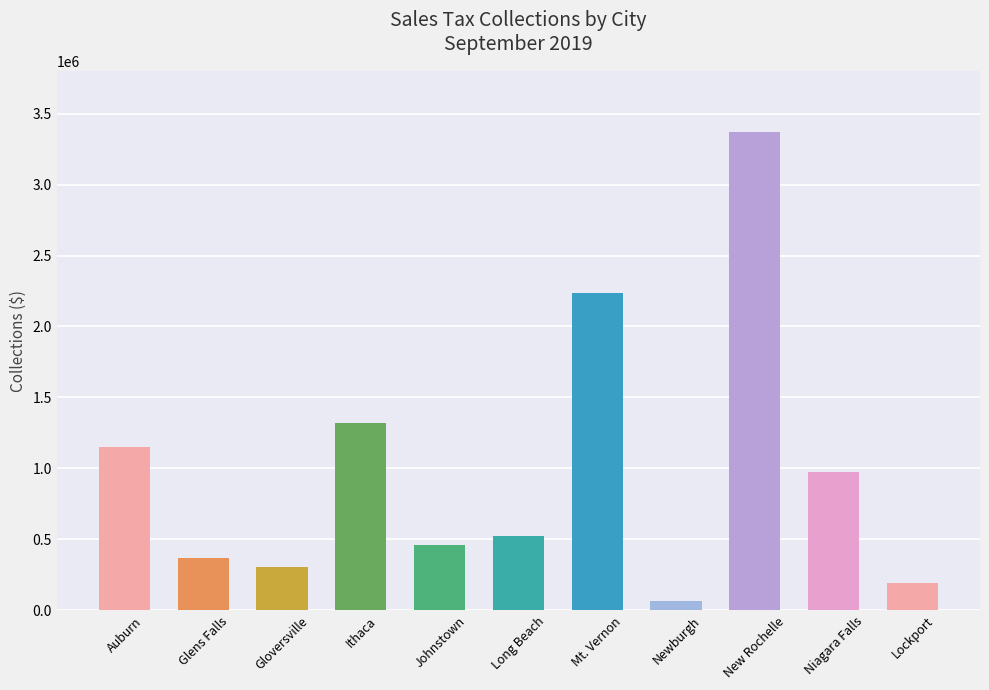

Approximately how many times larger is the value at Glens Falls compared to Niagara Falls?

0.4